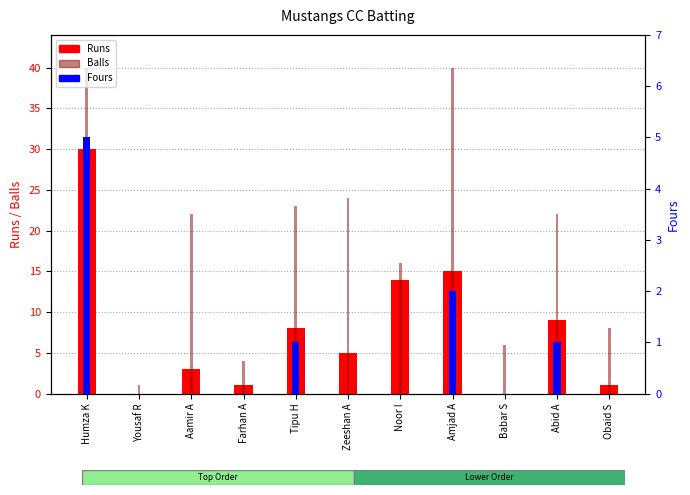

Reading left to right, list all the values displayed in this chart.

Runs: Humza K=30	Yousaf R=0	Aamir A=3	Farhan A=1	Tipu H=8	Zeeshan A=5	Noor I=14	Amjad A=15	Babar S=0	Abid A=9	Obaid S=1
Balls: Humza K=40	Yousaf R=1	Aamir A=22	Farhan A=4	Tipu H=23	Zeeshan A=24	Noor I=16	Amjad A=40	Babar S=6	Abid A=22	Obaid S=8
Fours: Humza K=5	Yousaf R=0	Aamir A=0	Farhan A=0	Tipu H=1	Zeeshan A=0	Noor I=0	Amjad A=2	Babar S=0	Abid A=1	Obaid S=0